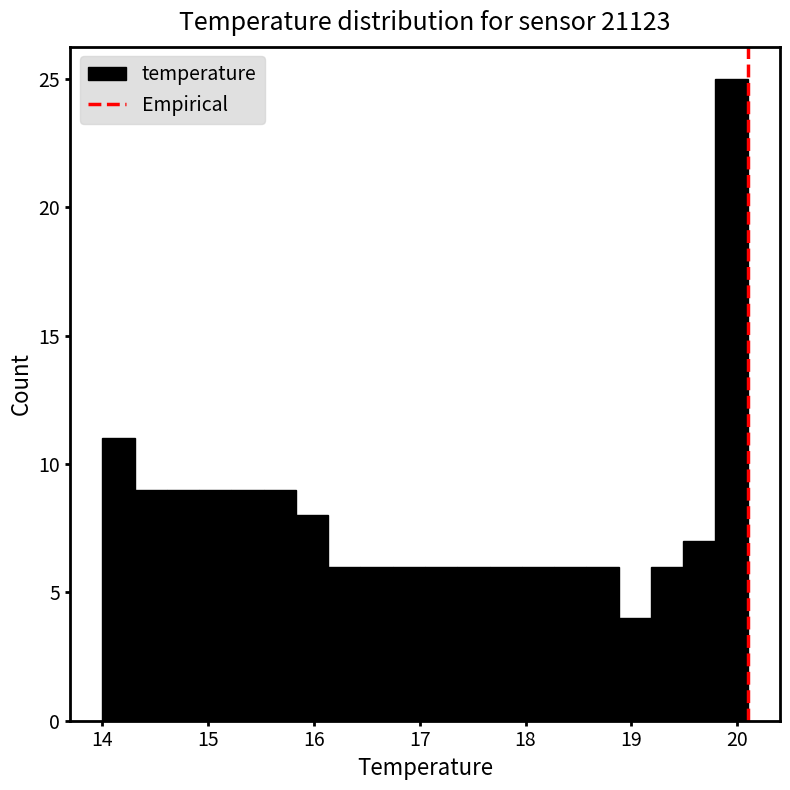

Read against the x-axis, roughly where is the centre of the tallest bar?

19.9